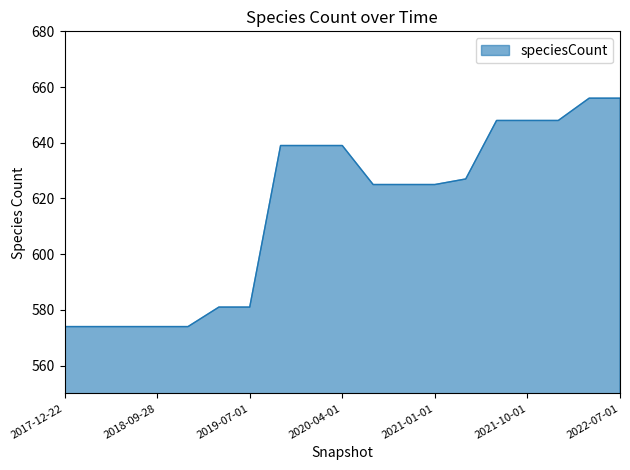

What is the maximum value shown in the chart?

656